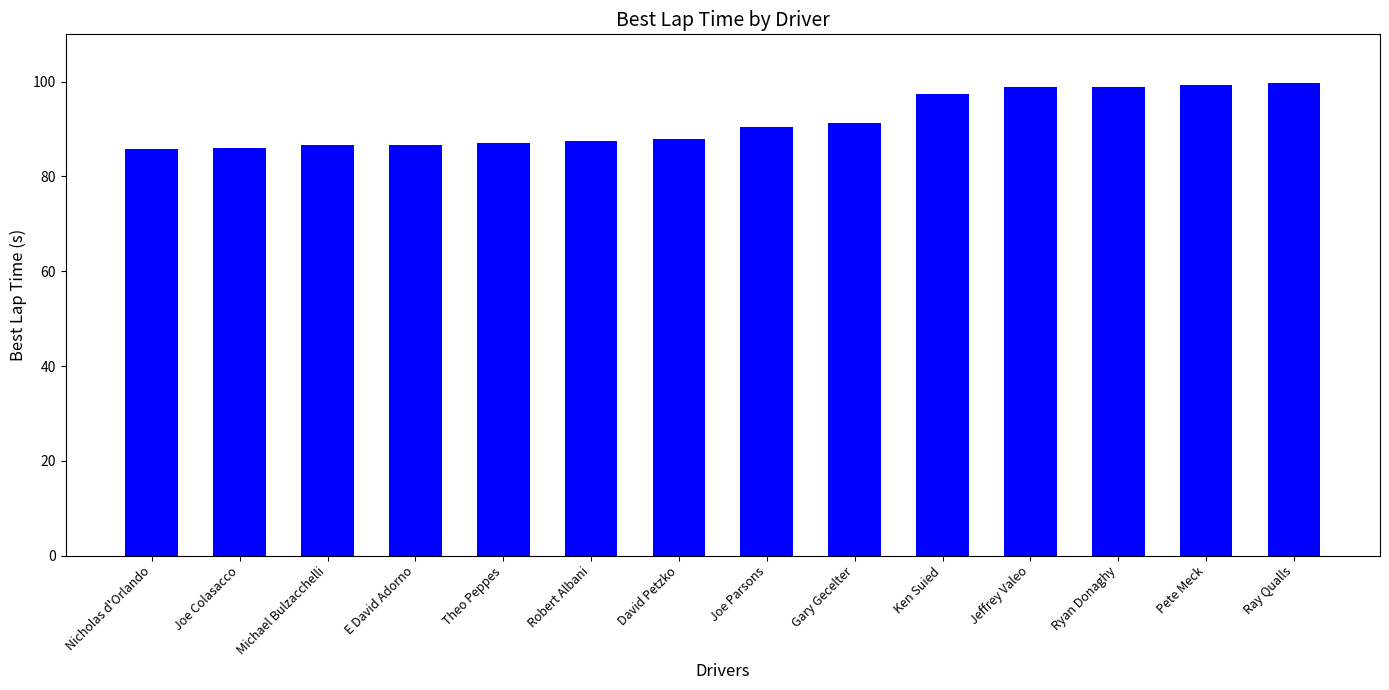

What is the change in value from Joe Colasacco to Robert Albani?

+1.6